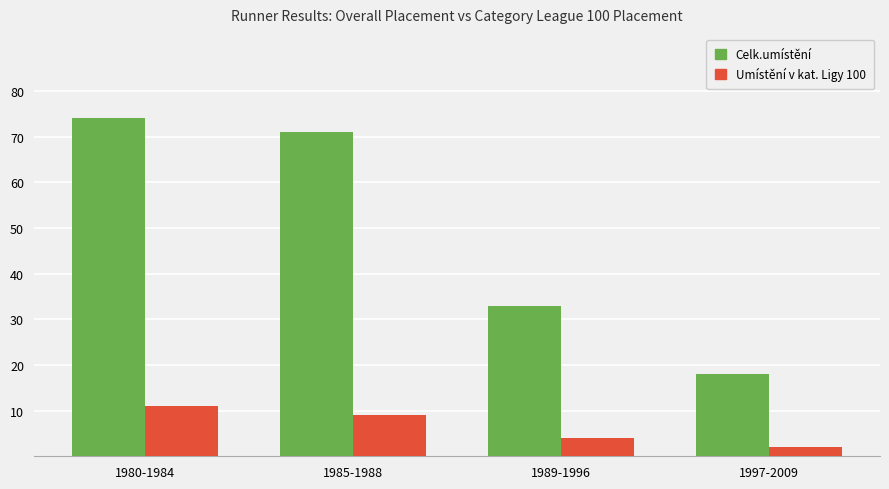

Is the value of Umístění v kat. Ligy 100 at 1985-1988 greater than the value of Celk.umístění at 1985-1988?

No